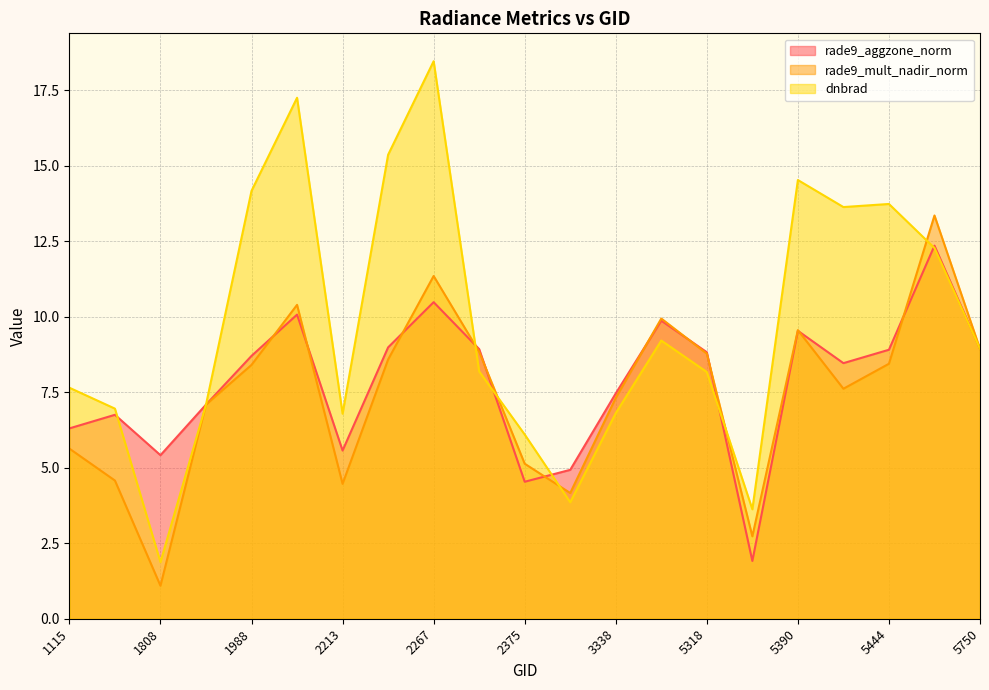

What are all the series names shown in the legend?

rade9_aggzone_norm, rade9_mult_nadir_norm, dnbrad